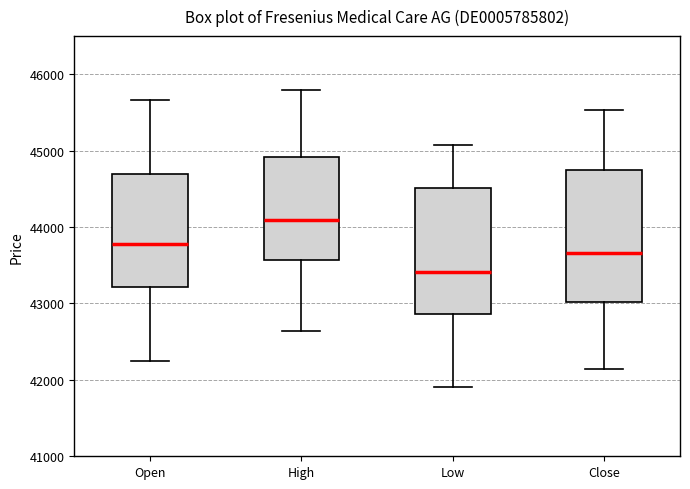

Which box's median line is the lowest?

Low